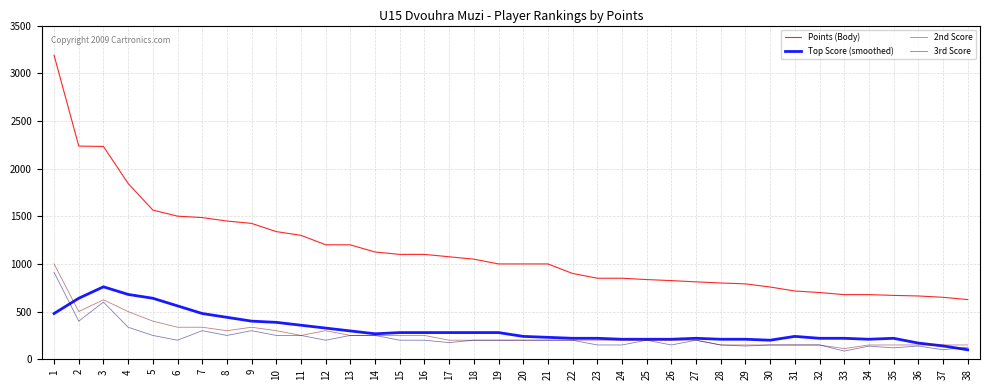

The value of Points (Body) at 33 is 678.0. True or false?

True